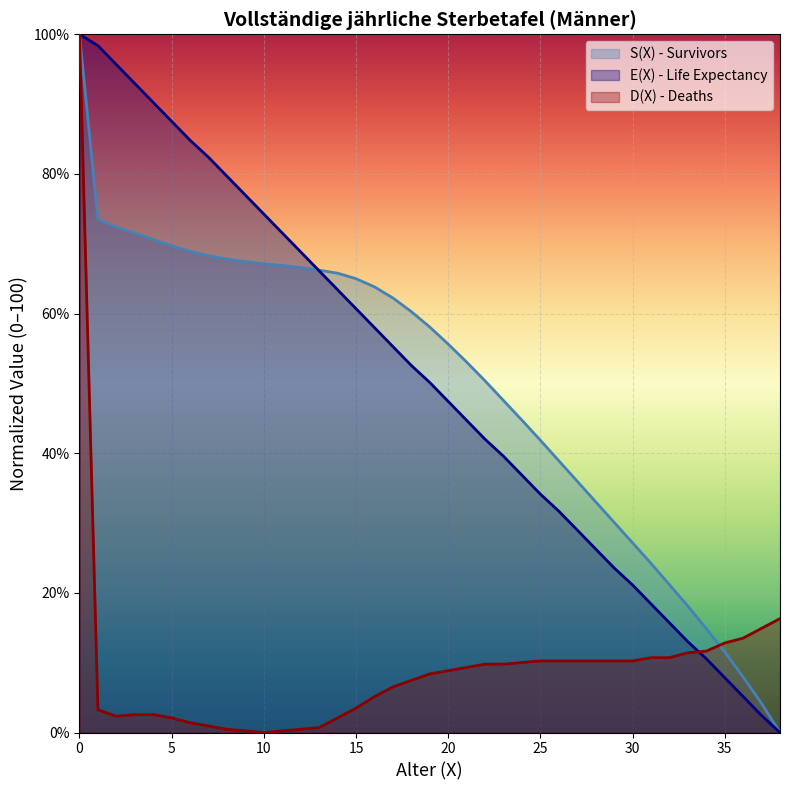

How many lines are shown in the chart?

3